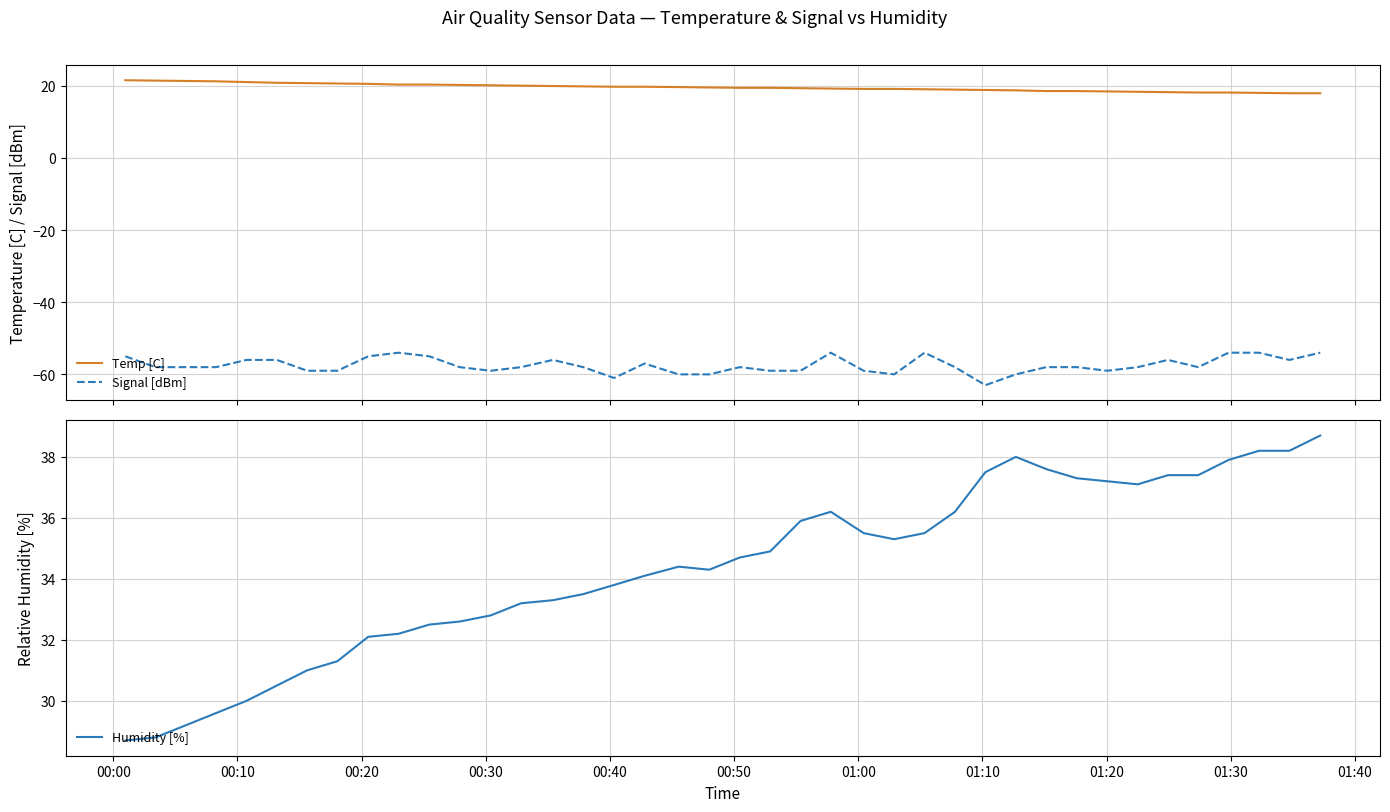

True or false: Temp [C] and Signal [dBm] intersect in this chart.

False